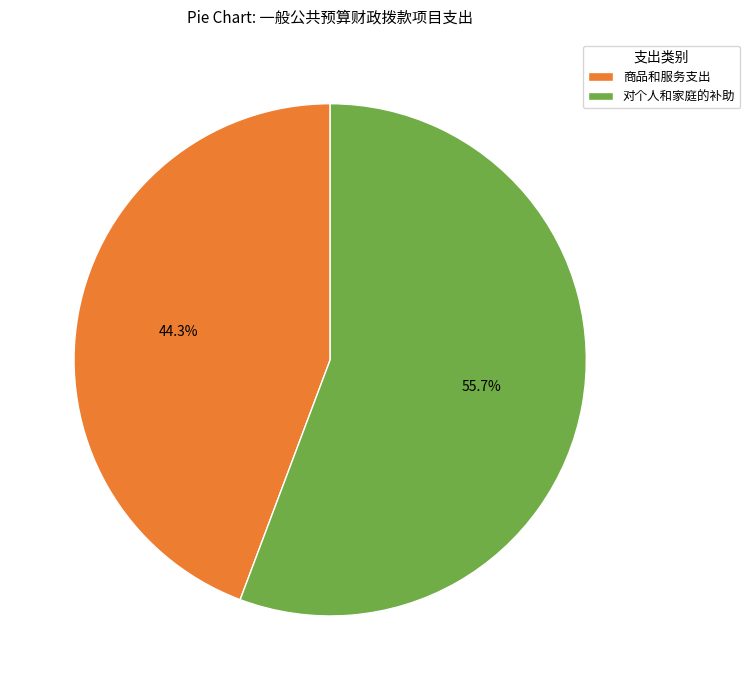

Rank the categories by value from highest to lowest.

对个人和家庭的补助, 商品和服务支出